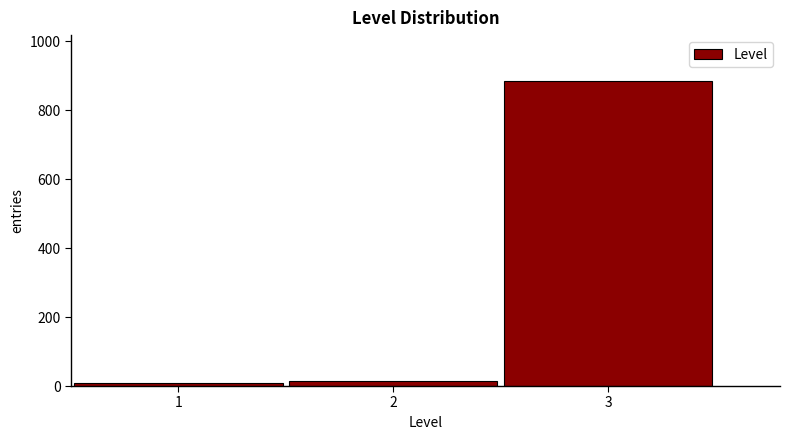

Reading left to right, transcribe this chart: for each bar, give the range it covers on the x-axis and its height. The values are not printed on the chart, so give them approximately, as read against the axis.

0.5 to 1.5: under 20
1.5 to 2.5: under 20
2.5 to 3.5: 880